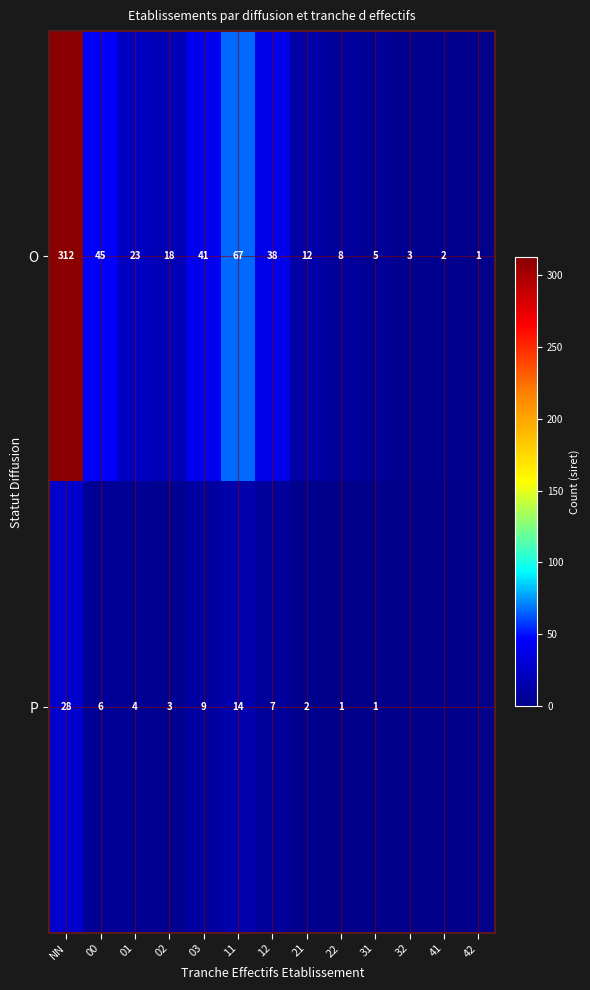

Is the value of O at NN greater than the value of P at 12?

Yes